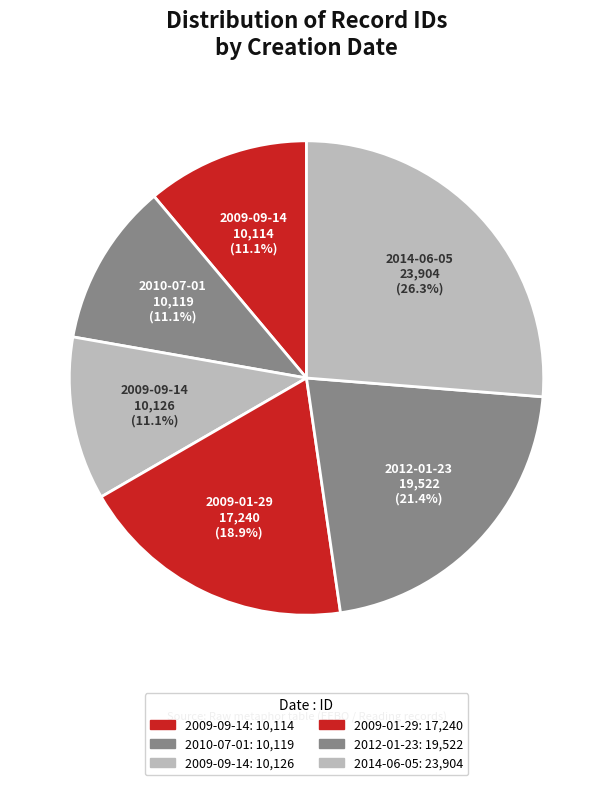

Which slice is the largest?

2014-06-05